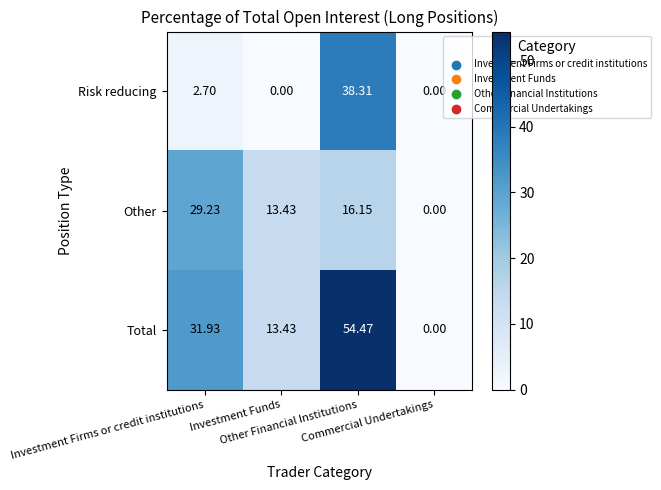

Which series has the widest spread of values?

Total